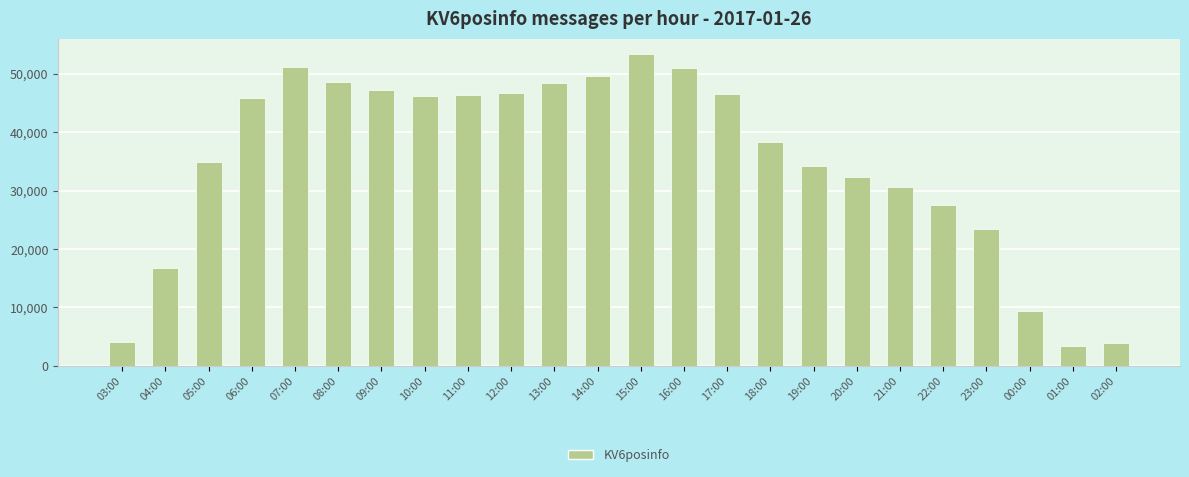

Which label corresponds to the smallest value in the chart?

01:00